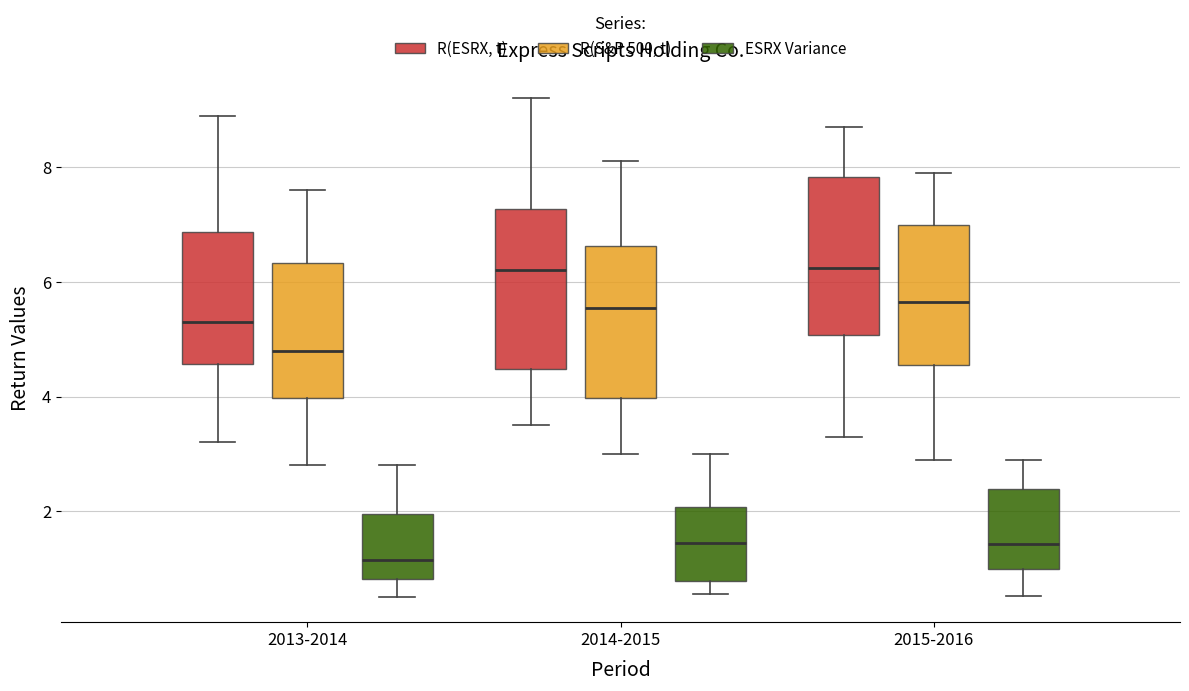

Reading left to right, transcribe this box plot: for each box, give where its median line is, the range the box spans, and where its two whiskers end, as read against the y-axis. The values are not printed on the chart, so give them approximately, as read against the axis.

2013-2014 (R(ESRX, t)): median 5.4, box 4.6 to 6.8, whiskers 3.2 to 9.0
2013-2014 (R(S&P 500, t)): median 4.8, box 4.0 to 6.4, whiskers 2.8 to 7.6
2013-2014 (ESRX Variance): median 1.2, box 0.8 to 2.0, whiskers 0.6 to 2.8
2014-2015 (R(ESRX, t)): median 6.2, box 4.4 to 7.2, whiskers 3.6 to 9.2
2014-2015 (R(S&P 500, t)): median 5.6, box 4.0 to 6.6, whiskers 3.0 to 8.2
2014-2015 (ESRX Variance): median 1.4, box 0.8 to 2.0, whiskers 0.6 to 3.0
2015-2016 (R(ESRX, t)): median 6.2, box 5.0 to 7.8, whiskers 3.4 to 8.8
2015-2016 (R(S&P 500, t)): median 5.6, box 4.6 to 7.0, whiskers 3.0 to 8.0
2015-2016 (ESRX Variance): median 1.4, box 1.0 to 2.4, whiskers 0.6 to 3.0